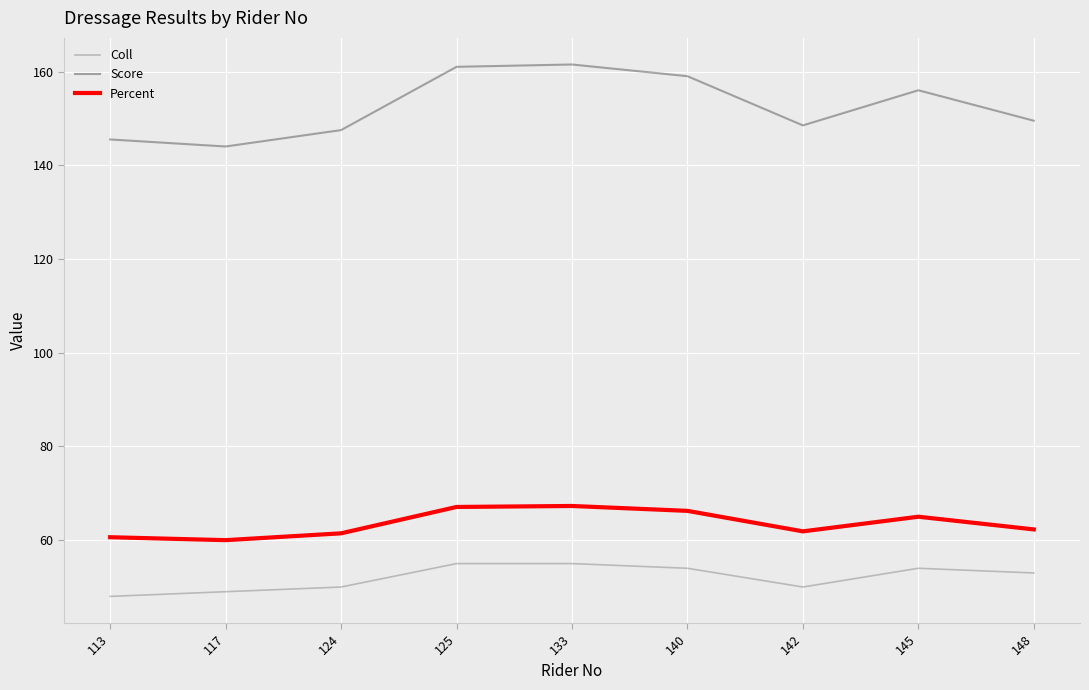

What is the minimum value shown in the chart?

48.0